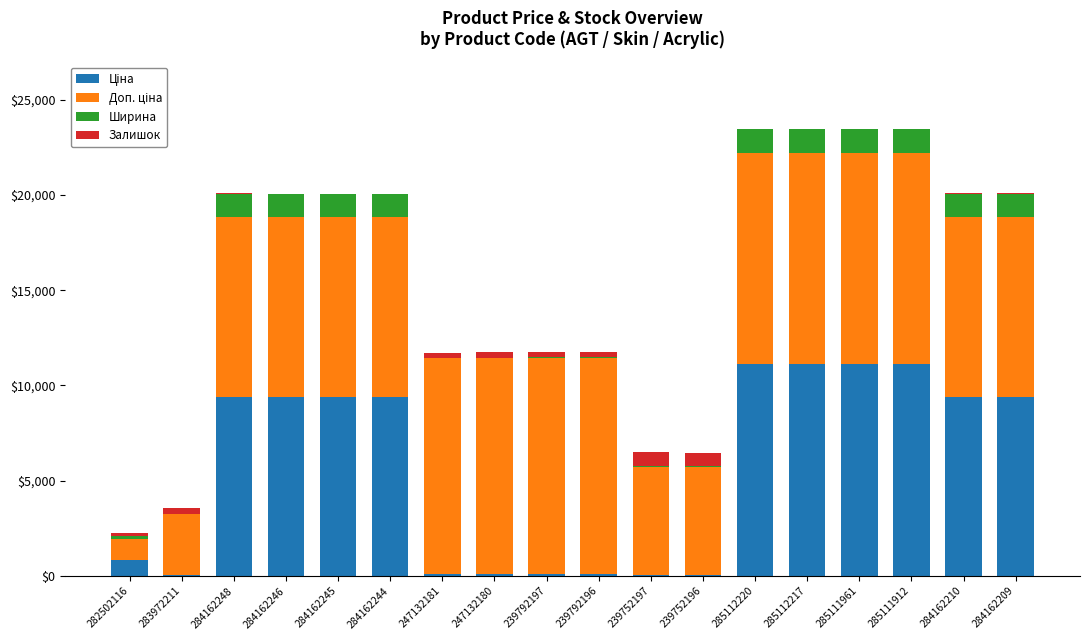

The value of Доп. ціна at 284162245 is 9416.9. True or false?

True